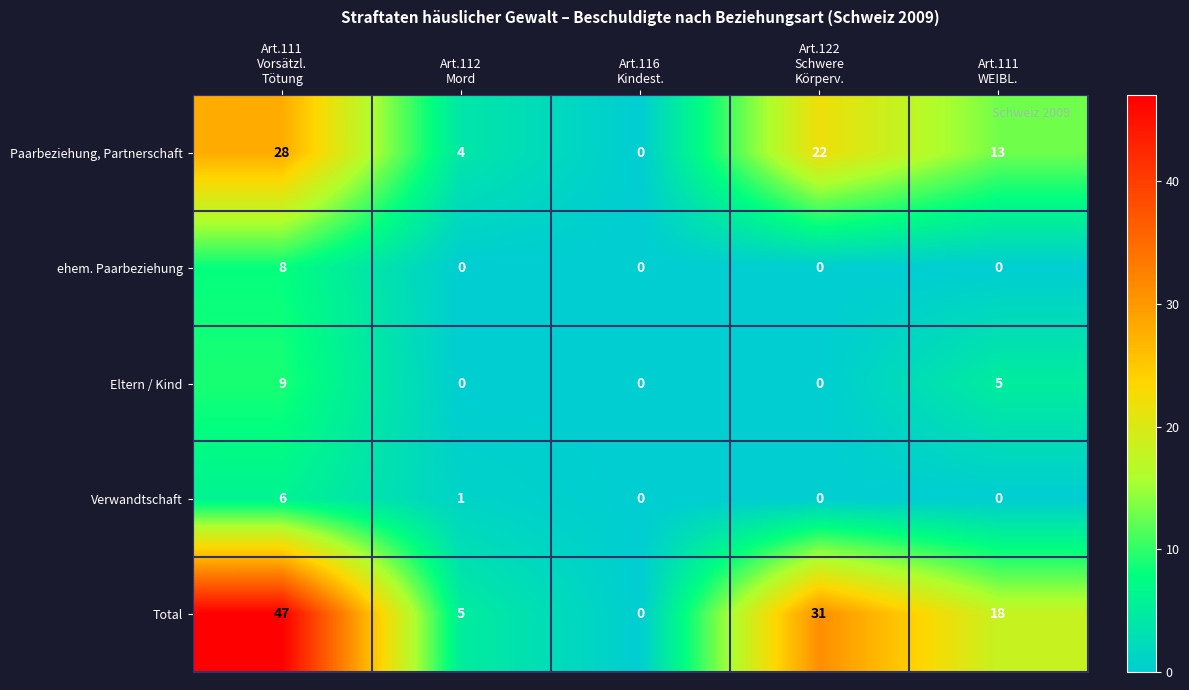

Reading left to right, transcribe all the data shown in this chart.

Paarbeziehung, Partnerschaft: 28	4	0	22	13
ehem. Paarbeziehung: 8	0	0	0	0
Eltern / Kind: 9	0	0	0	5
Verwandtschaft: 6	1	0	0	0
Total: 47	5	0	31	18